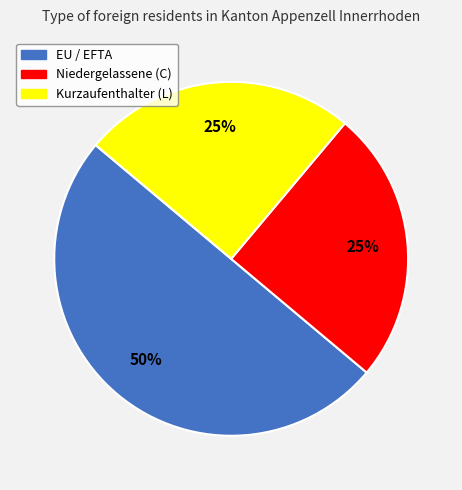

How many slices are in this pie chart?

3